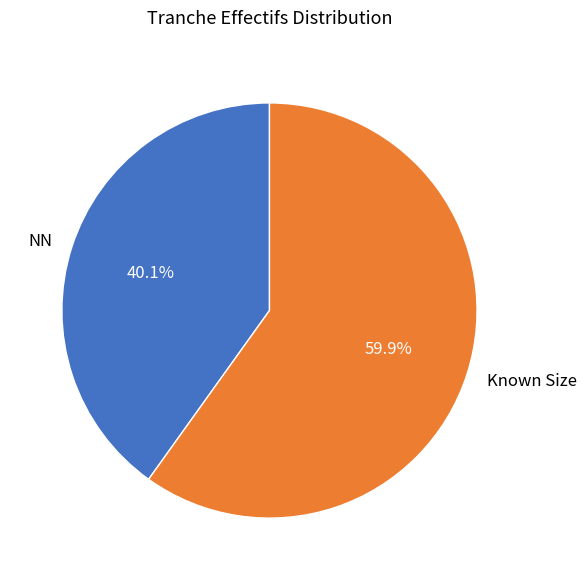

Is the sum of Known Size and NN greater than half?

Yes